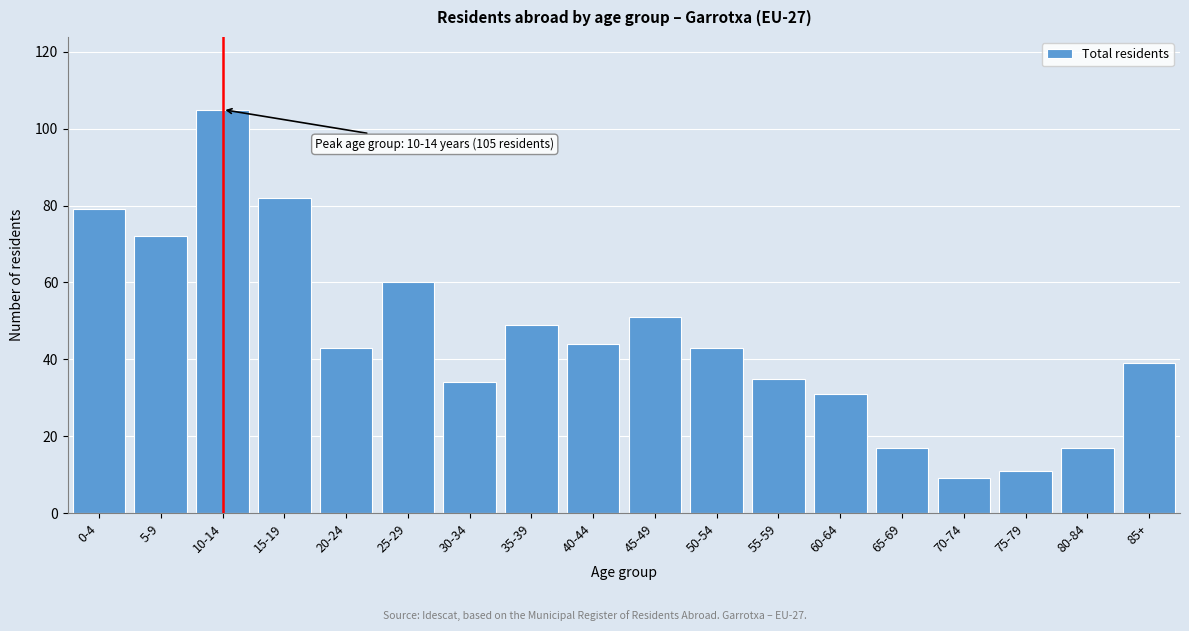

Reading left to right, list all the values displayed in this chart.

79	72	105	82	43	60	34	49	44	51	43	35	31	17	9	11	17	39